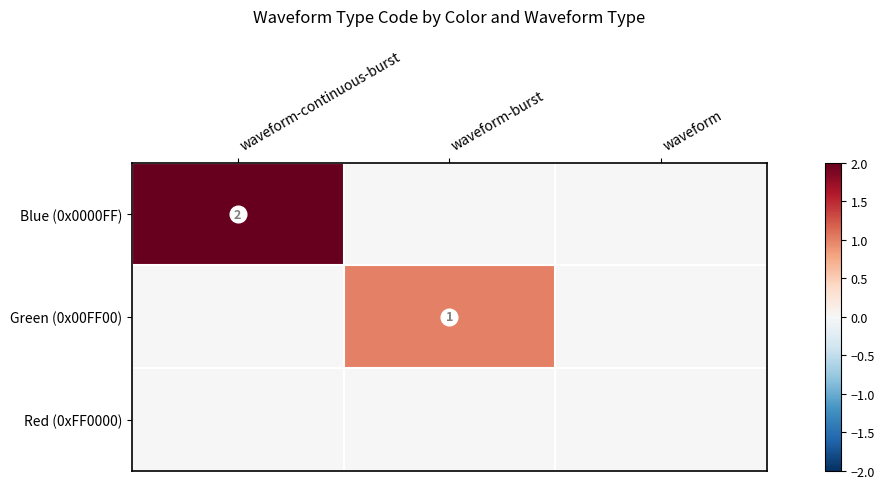

At which label is Green (0x00FF00) closest to 0?

waveform-continuous-burst